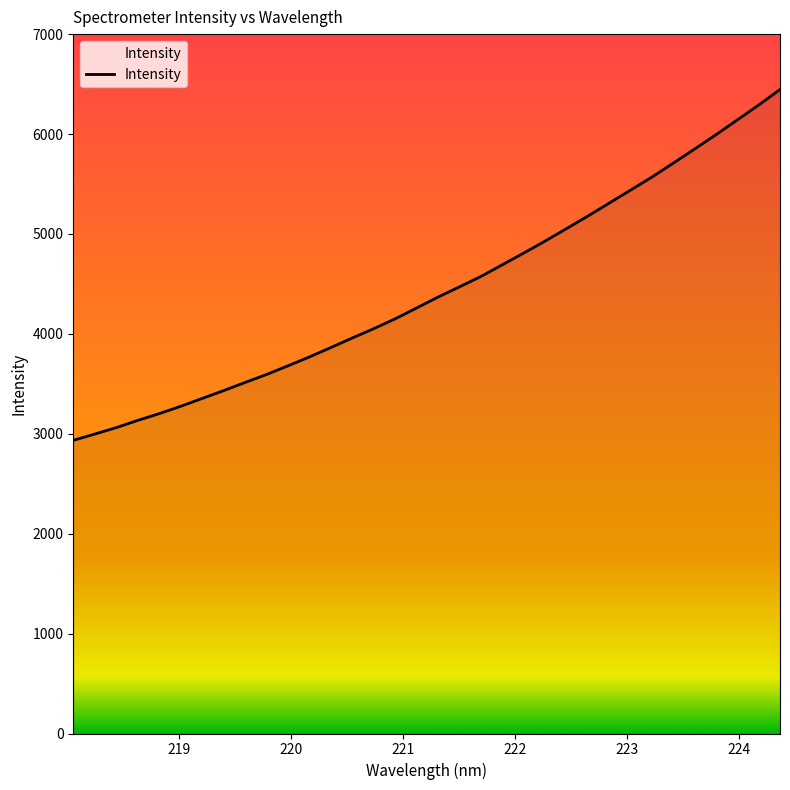

What is the maximum value shown in the chart?

6445.4